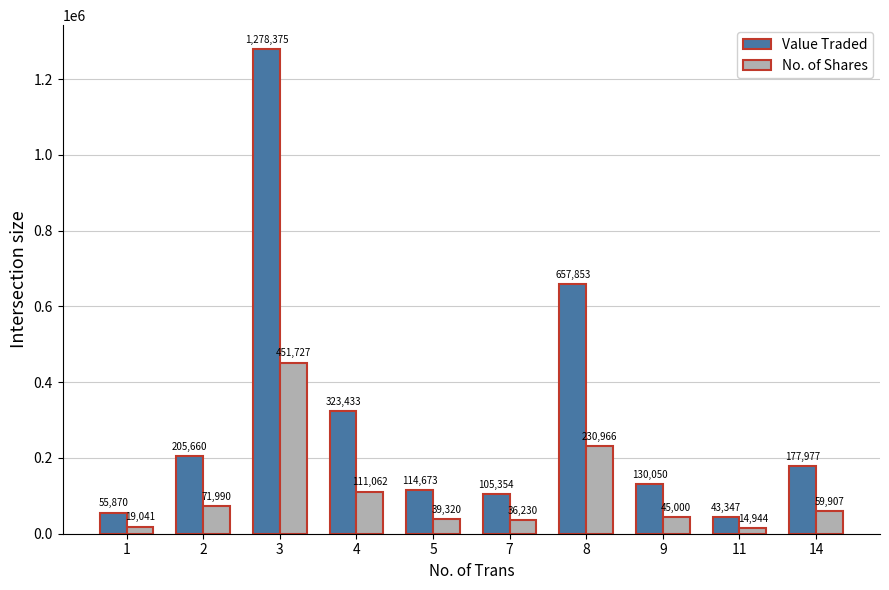

Rank the series by their average value, from lowest to highest.

No. of Shares, Value Traded